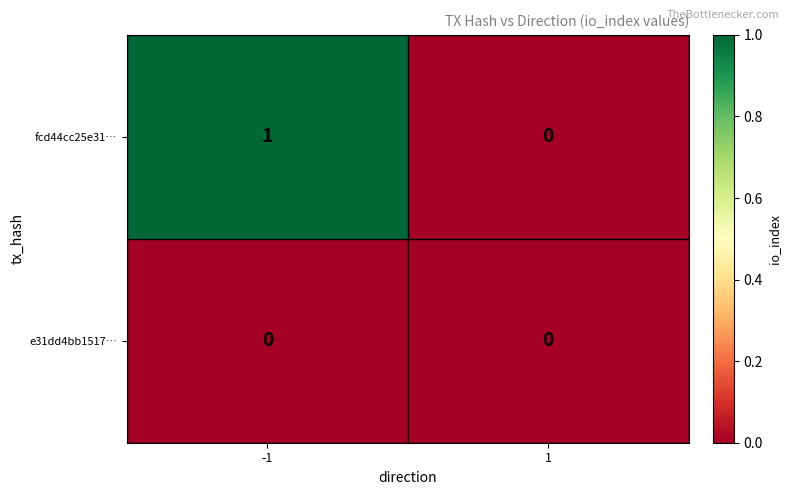

Which series has the largest total across all categories?

fcd44cc25e31…